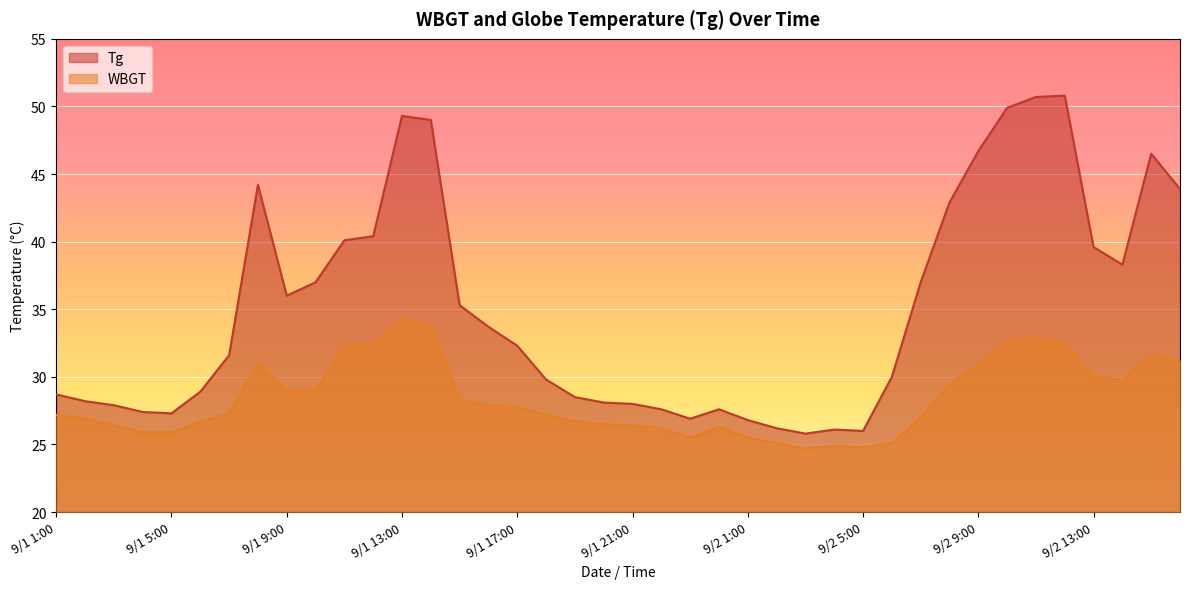

List the labels in order of Tg value, largest first.

9/2 12:00, 9/2 11:00, 9/2 10:00, 9/1 13:00, 9/1 14:00, 9/2 9:00, 9/2 15:00, 9/1 8:00, 9/2 16:00, 9/2 8:00, 9/1 12:00, 9/1 11:00, 9/2 13:00, 9/2 14:00, 9/1 10:00, 9/2 7:00, 9/1 9:00, 9/1 15:00, 9/1 16:00, 9/1 17:00, 9/1 7:00, 9/2 6:00, 9/1 18:00, 9/1 6:00, 9/1 1:00, 9/1 19:00, 9/1 2:00, 9/1 20:00, 9/1 21:00, 9/1 3:00, 9/1 22:00, 9/1 24:00, 9/1 4:00, 9/1 5:00, 9/1 23:00, 9/2 1:00, 9/2 2:00, 9/2 4:00, 9/2 5:00, 9/2 3:00